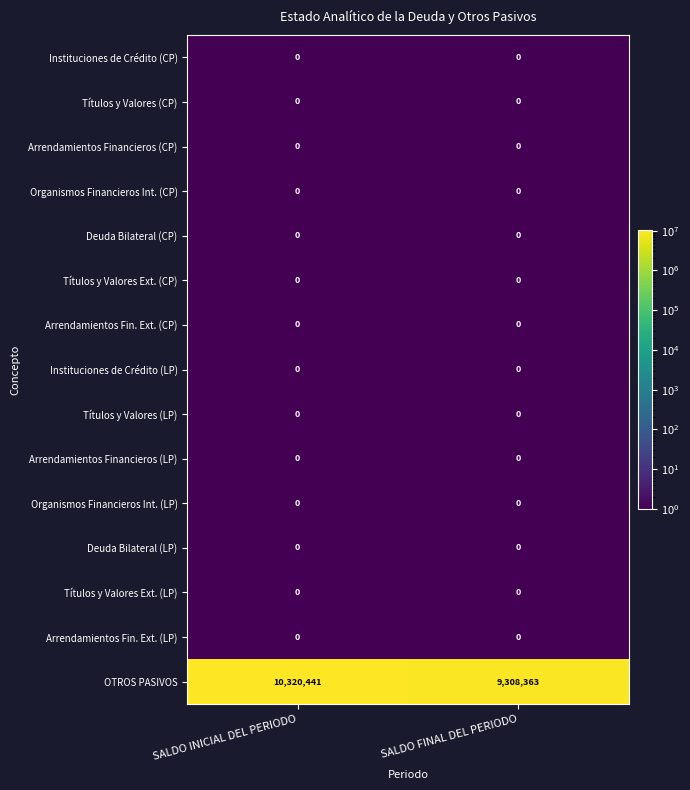

Which series has the largest range (max minus min)?

OTROS PASIVOS